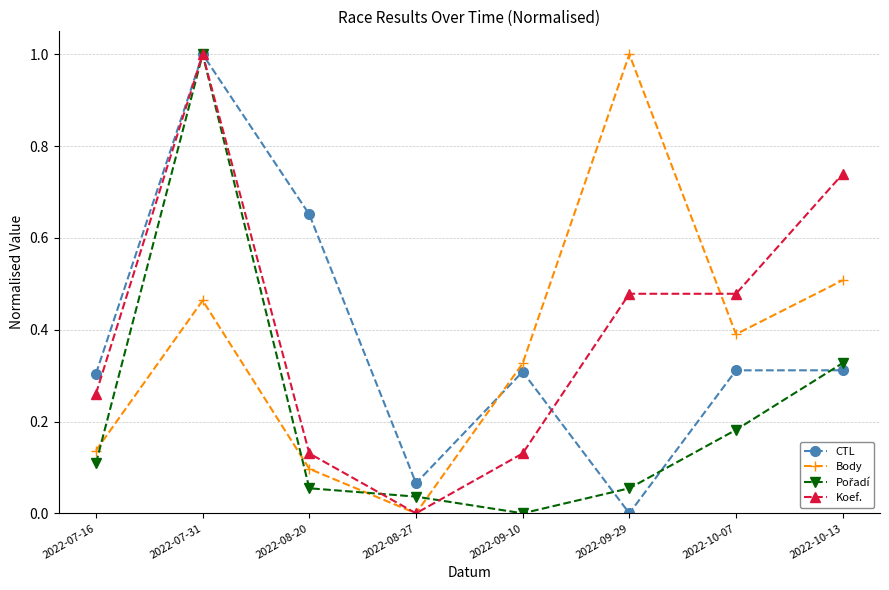

What is the label of the 5th point from the right?

2022-08-27